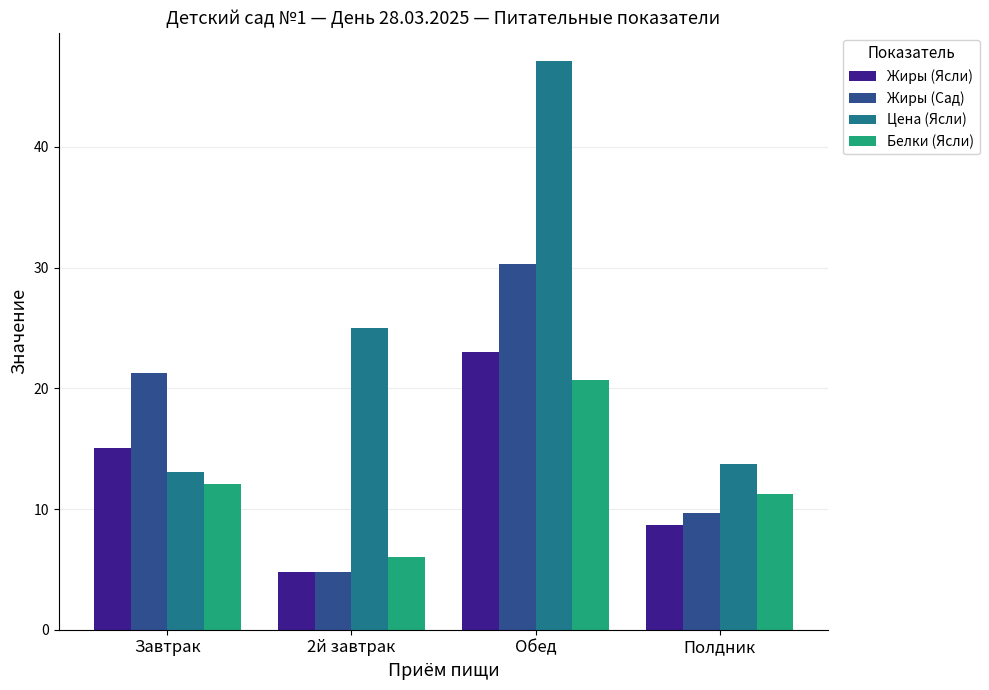

What is the difference between the Цена (Ясли) values at Обед and Завтрак?

34.0